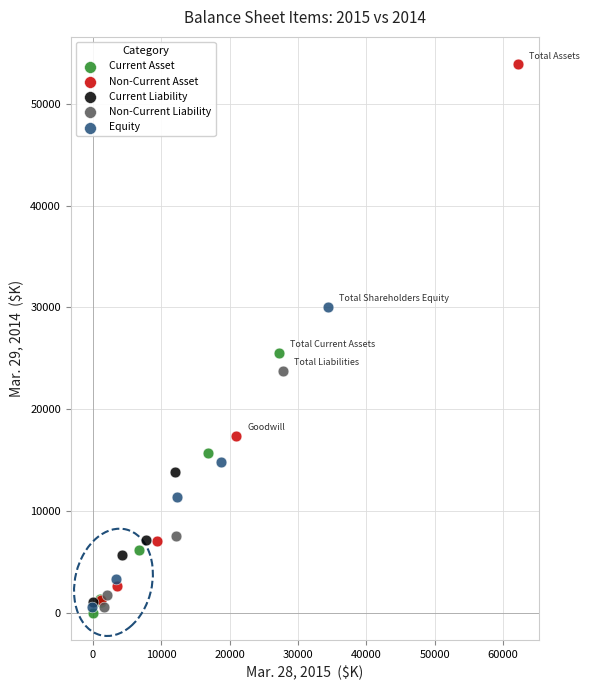

What are all the series names shown in the legend?

Current Asset, Non-Current Asset, Current Liability, Non-Current Liability, Equity